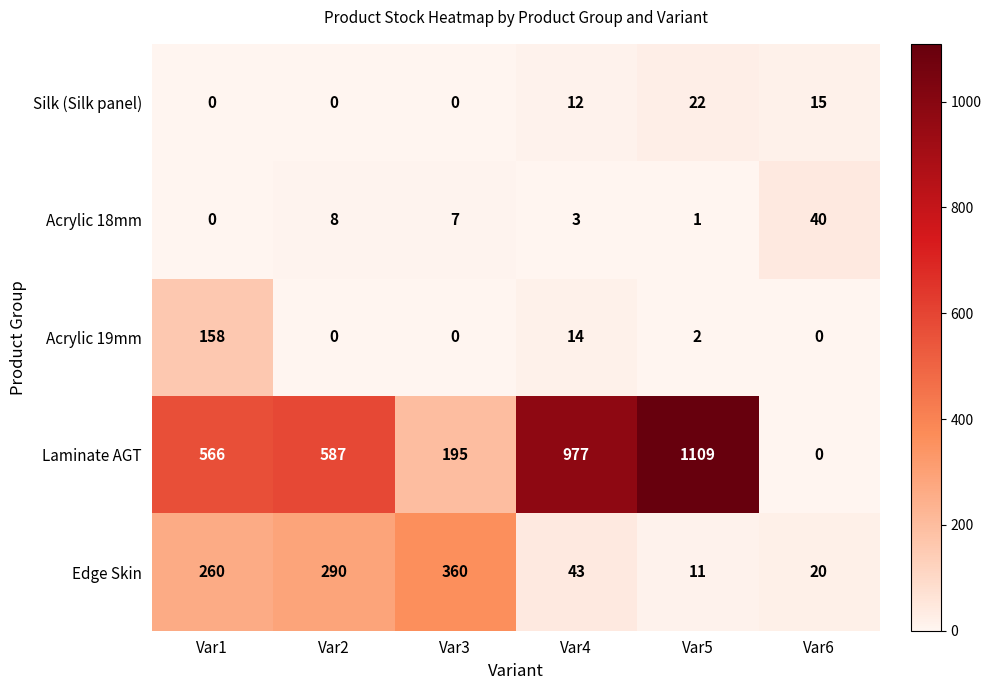

What is the difference between the highest and lowest values at Var3?

360